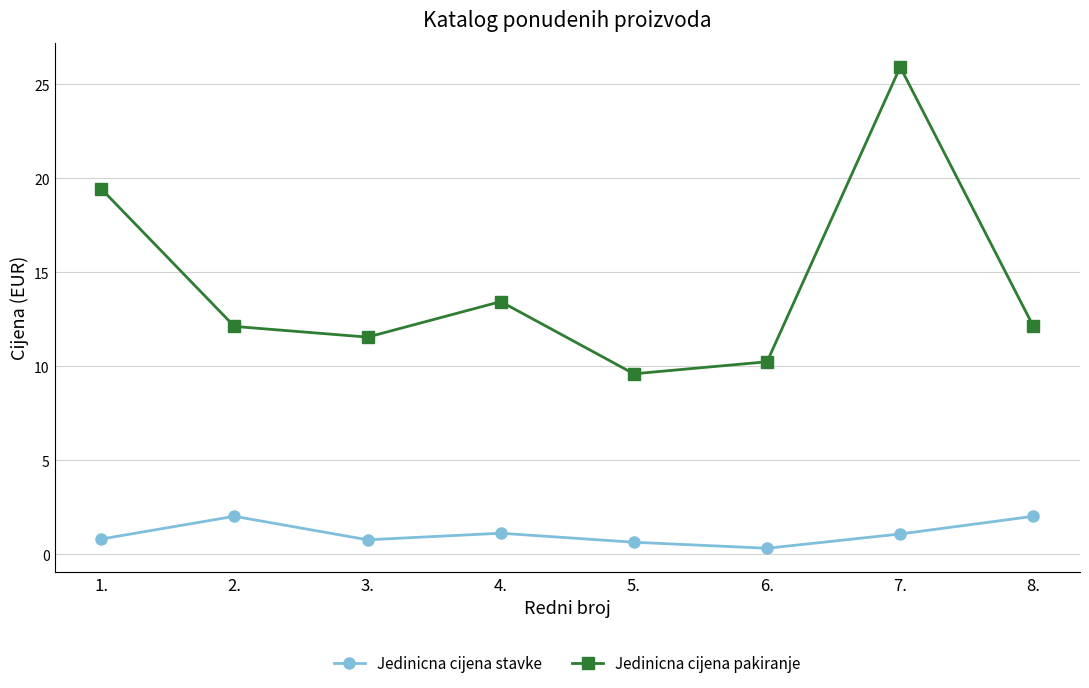

What is the difference between the maximum and second lowest values in the Jedinicna cijena pakiranje series?

15.7